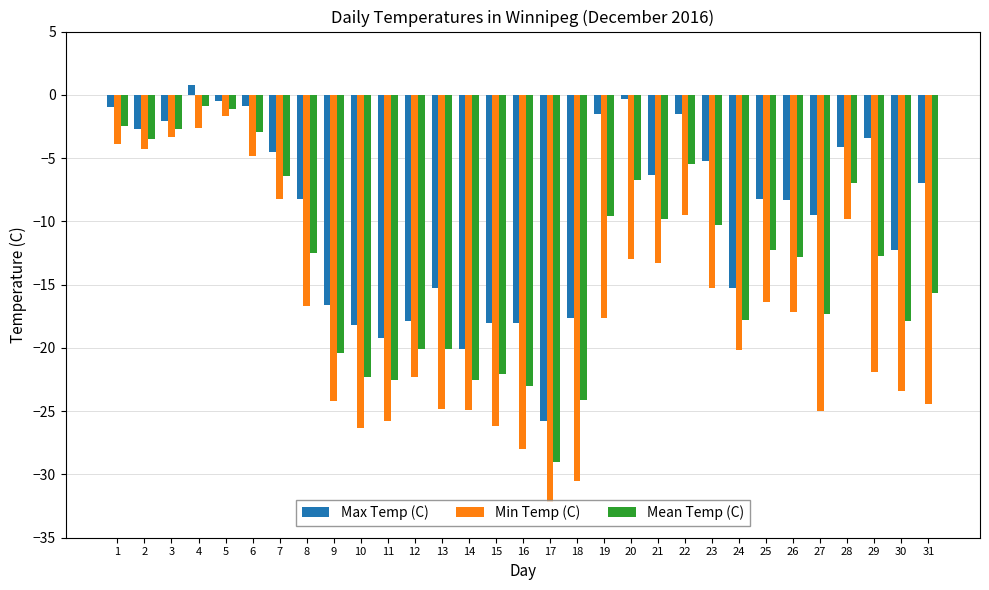

Are the bars horizontal?

No